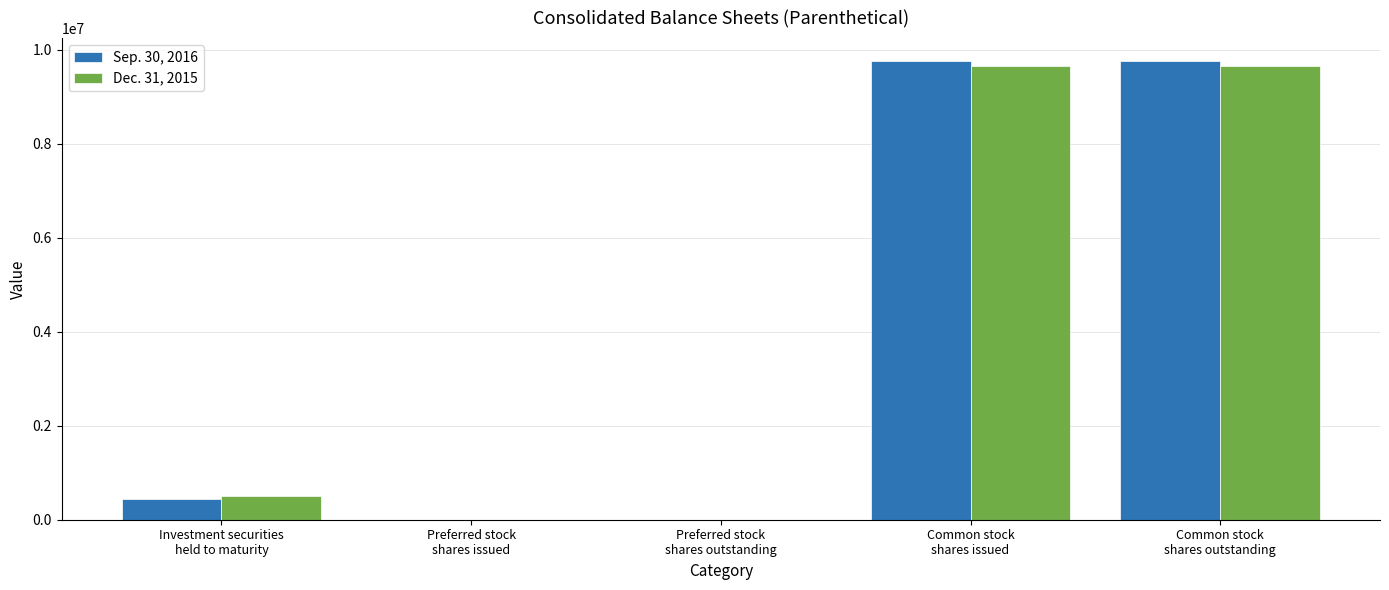

Reading right to left, extract all data points from this chart.

Sep. 30, 2016: 9764169	9764169	0	0	449146
Dec. 31, 2015: 9659685	9659685	0	0	497982